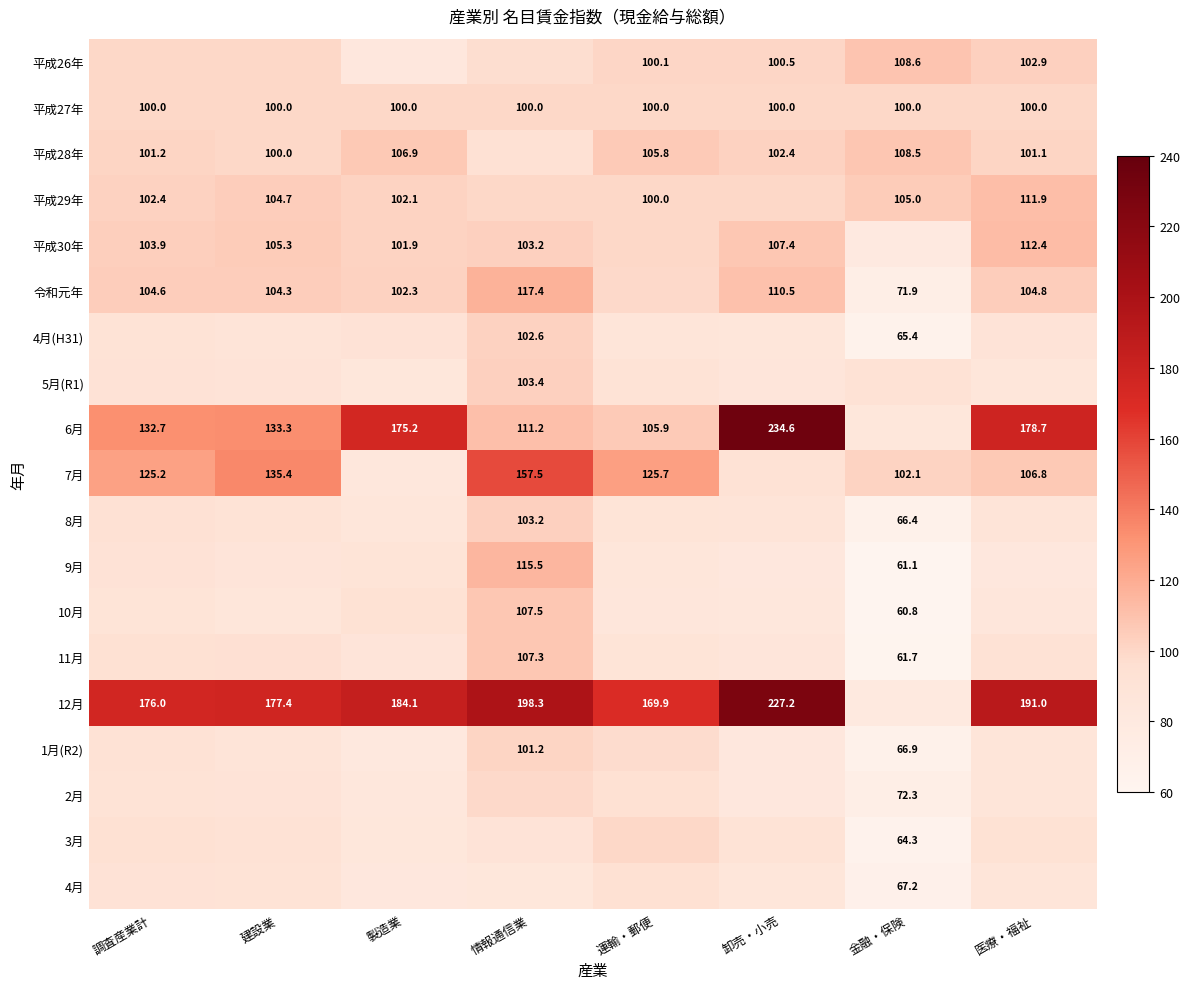

True or false: 平成30年 has a value of 112.4 at 医療・福祉.

True